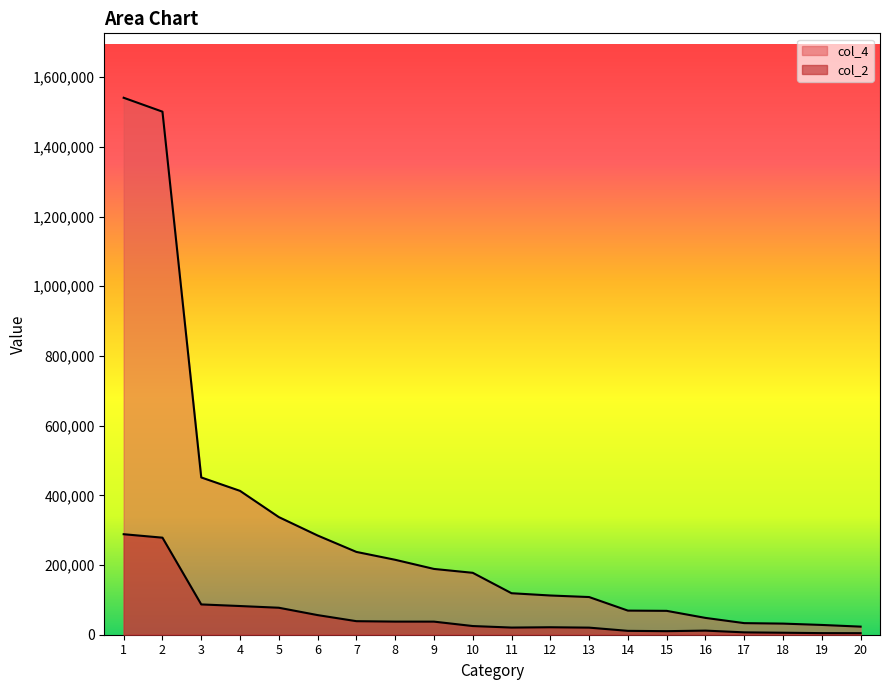

At which category is the sum across all series the highest?

1